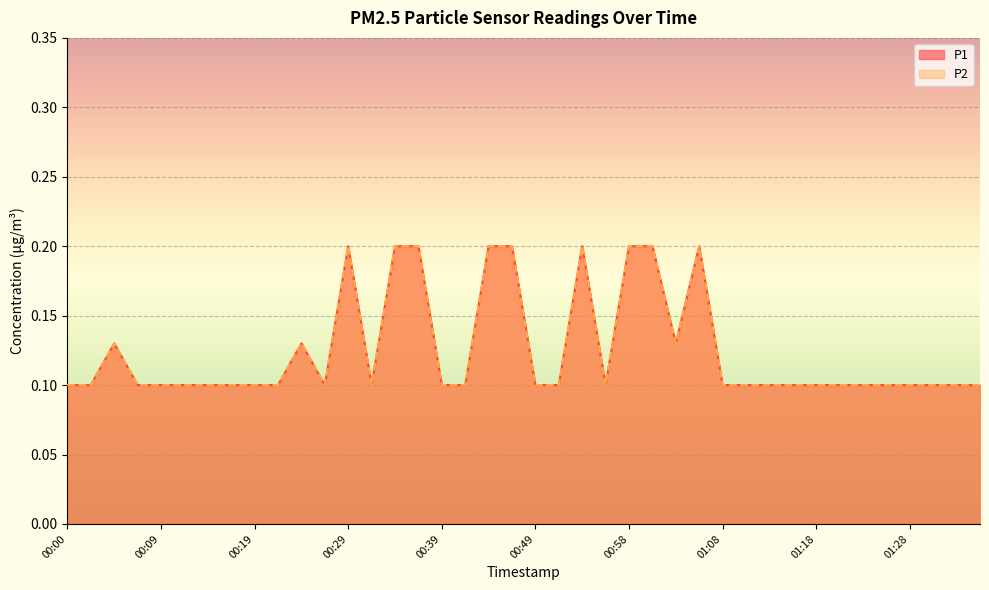

At which category is the sum across all series the highest?

00:29